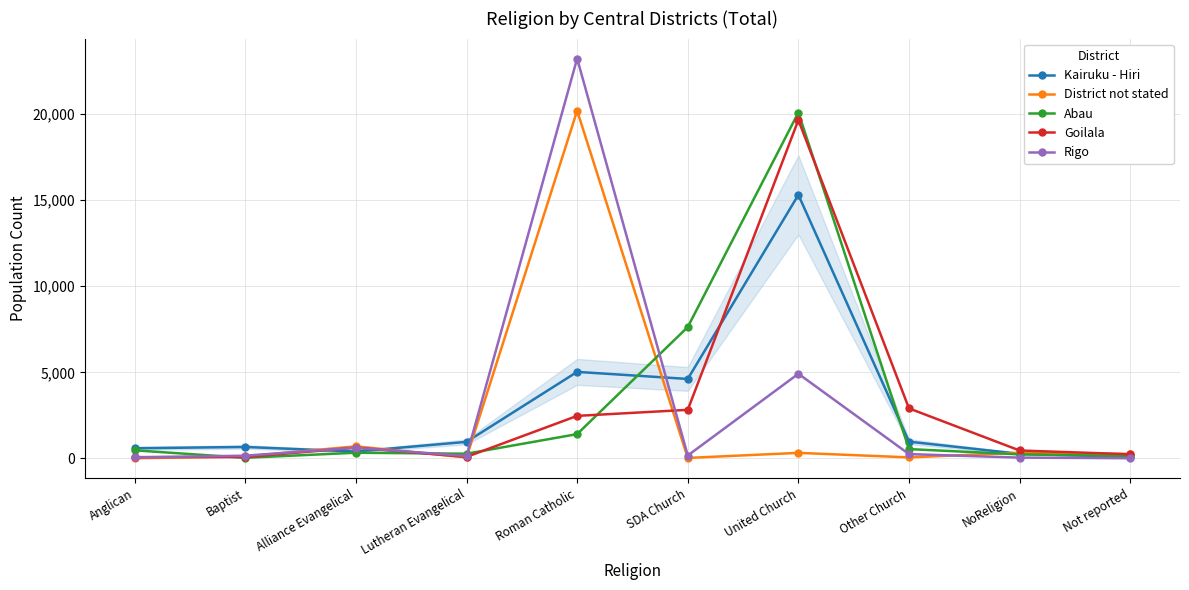

True or false: District not stated and Kairuku - Hiri intersect in this chart.

True